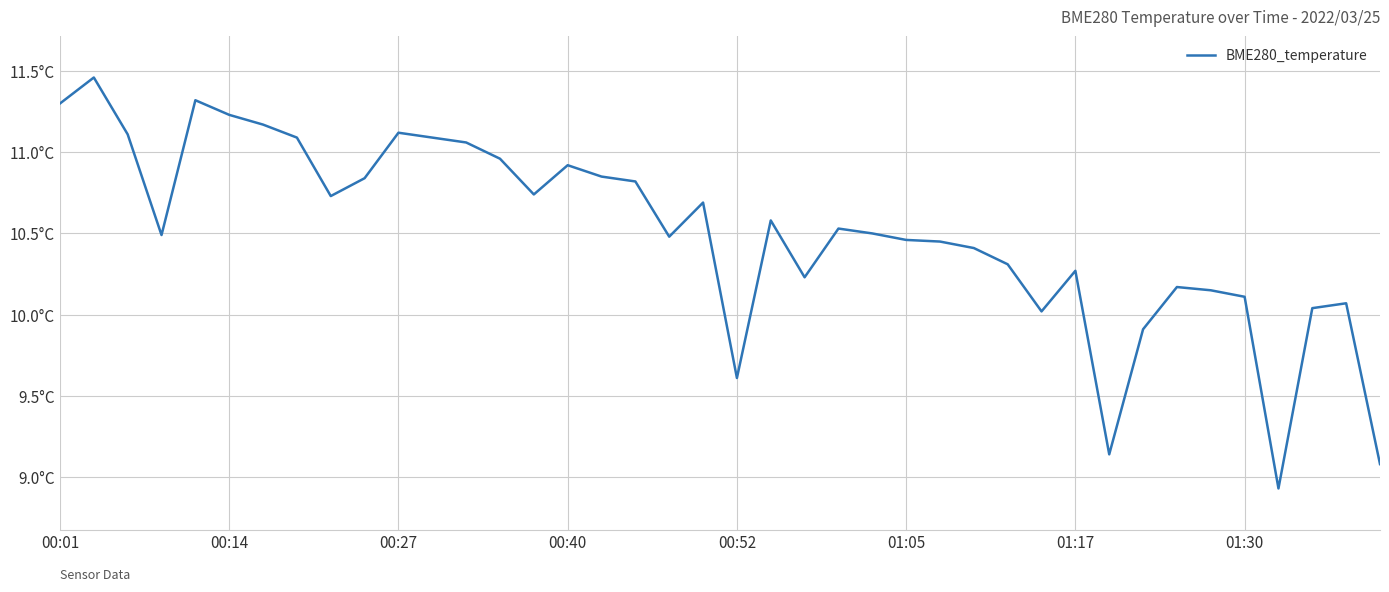

What is the difference between the maximum and second lowest values?

2.4